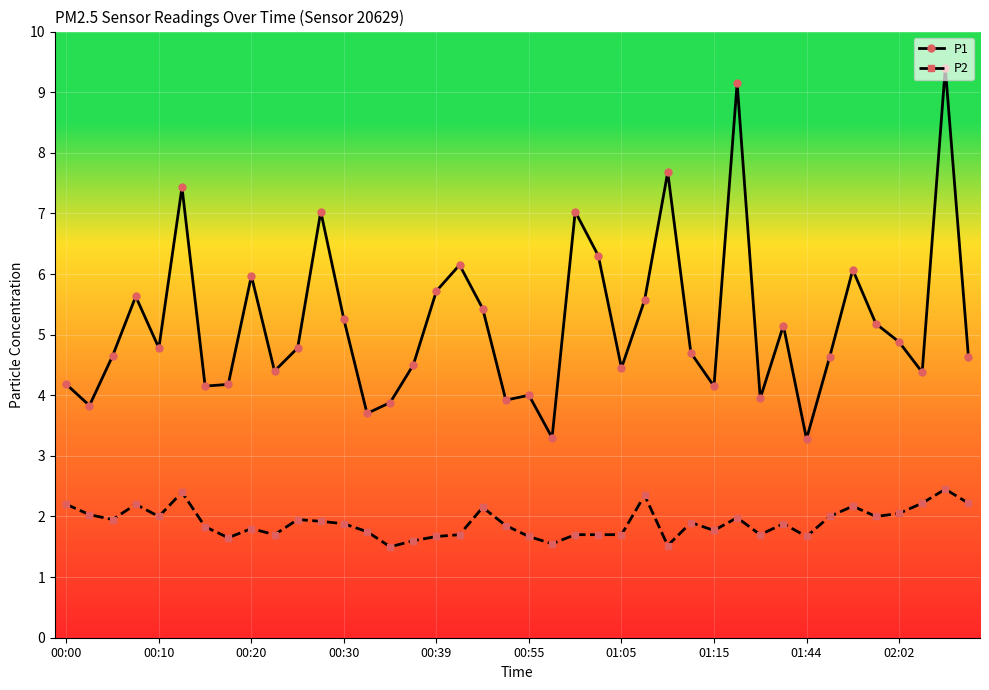

True or false: P1 and P2 cross at least once.

False